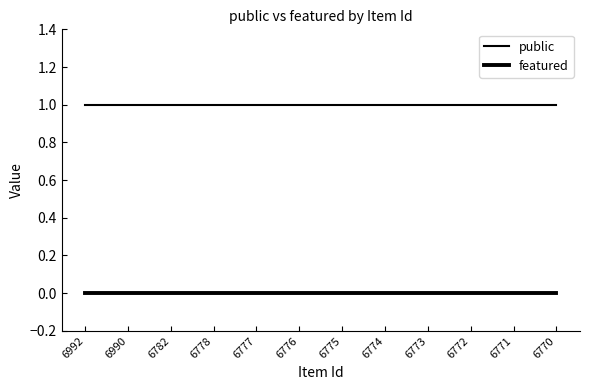

True or false: public and featured intersect in this chart.

False